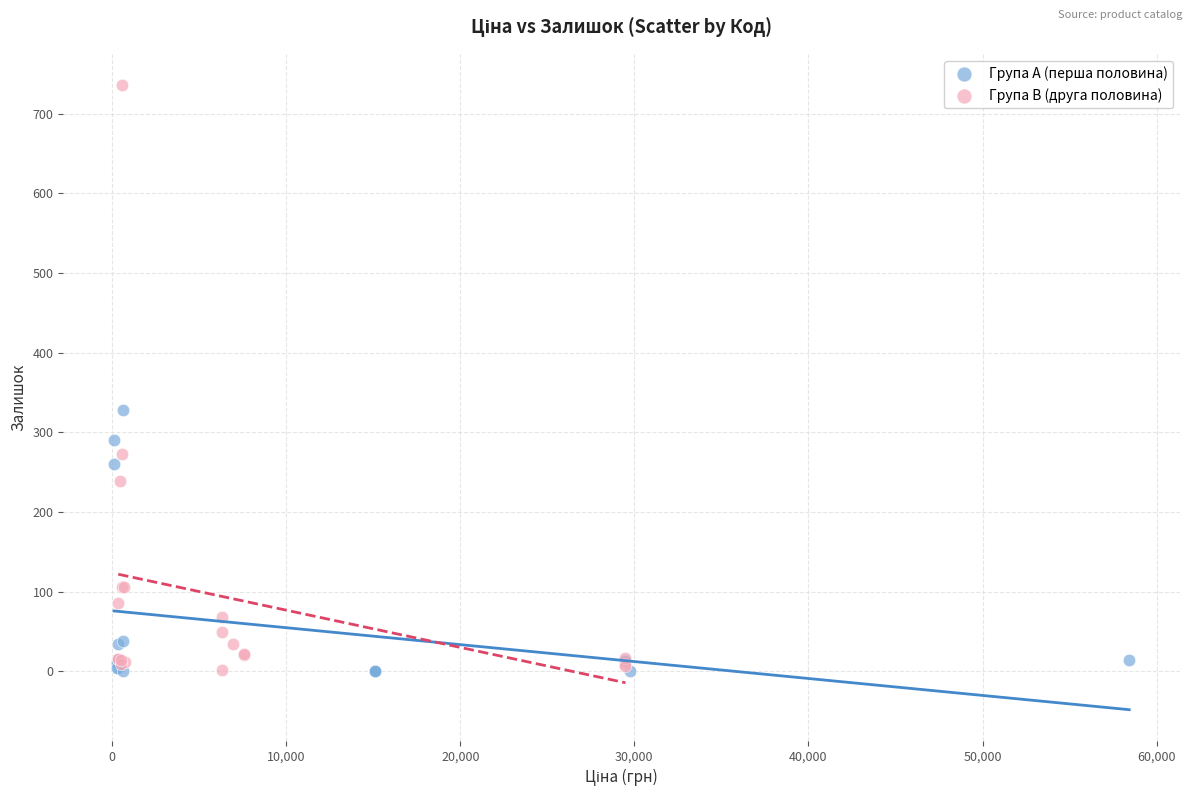

What are all the series names shown in the legend?

Група A (перша половина), Група B (друга половина)